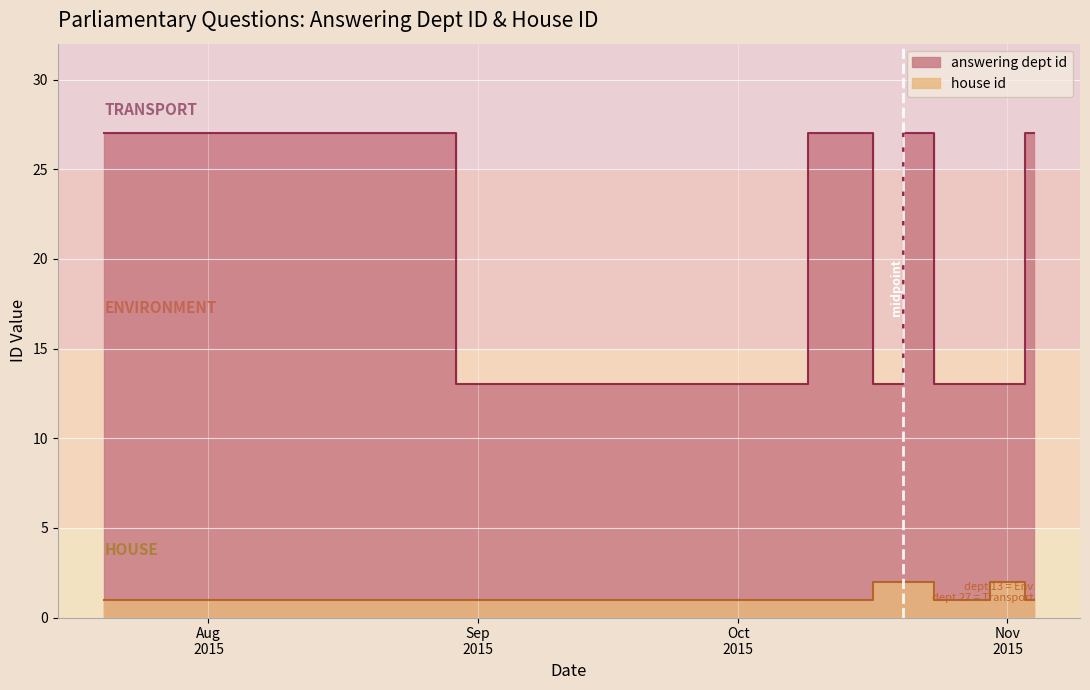

Reading left to right, what are all the values shown in this chart?

answering dept id: 27	13	27	27	13	27	13	13	27	27
house id: 1	1	1	1	2	2	1	2	1	1